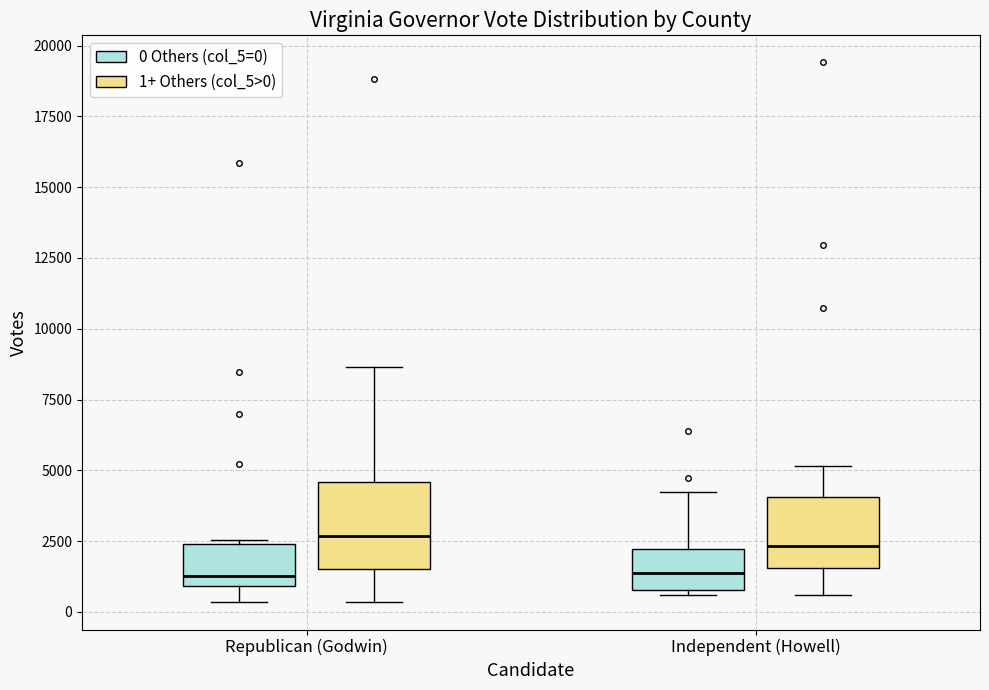

Where is the lower edge of the box for Independent (Howell) (0 Others (col_5=0)) on the y-axis? The values are not printed on the chart, so give them approximately, as read against the axis.

1000